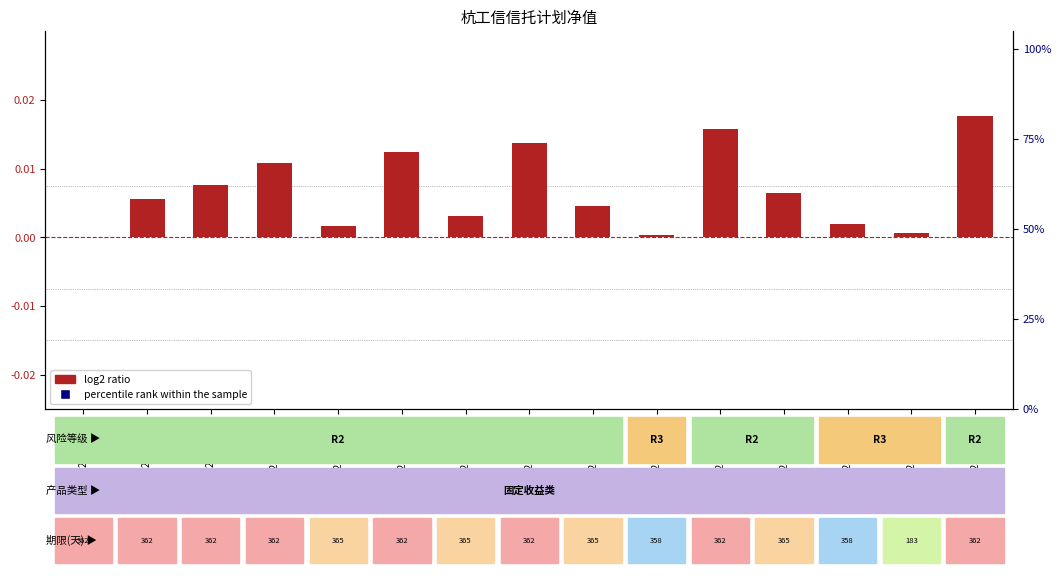

Which series reaches the maximum Y coordinate?

percentile rank within the sample